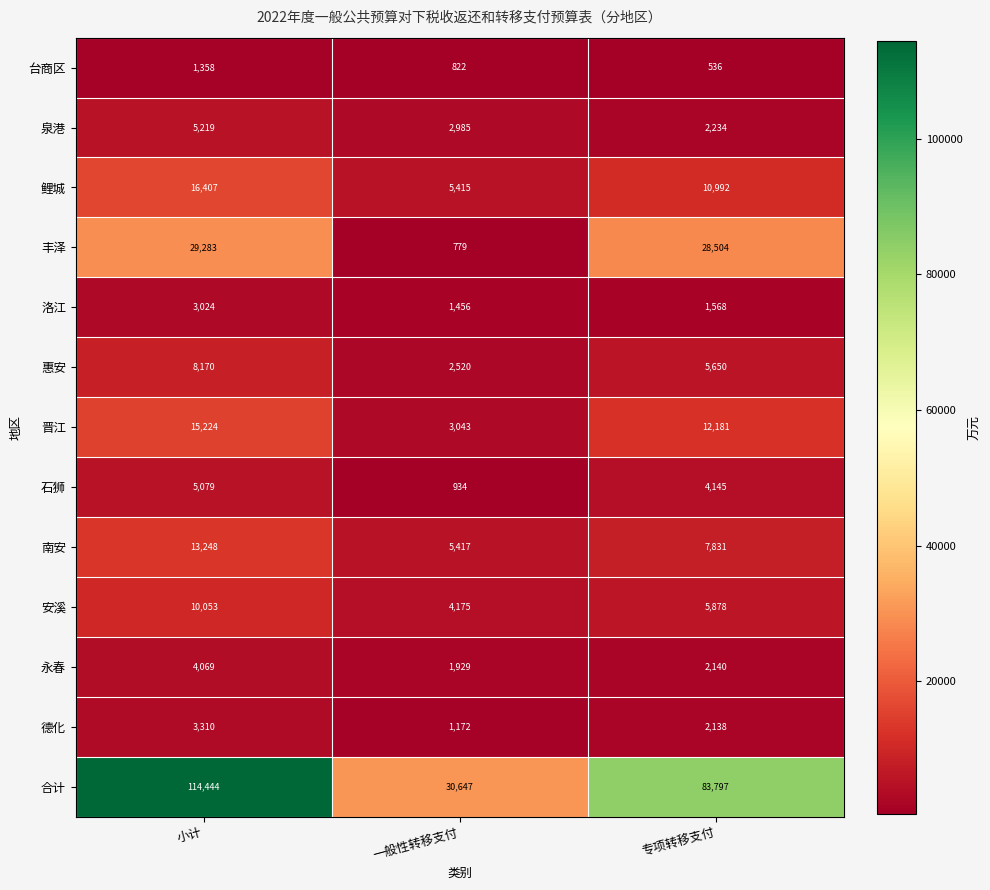

Read the 合计 value at 一般性转移支付, to the nearest 50.

30650